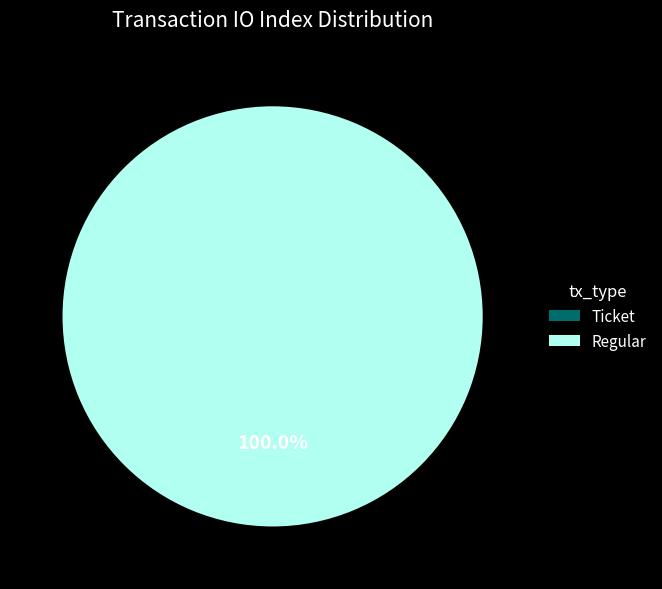

The Ticket slice represents 1% of the pie. True or false?

False